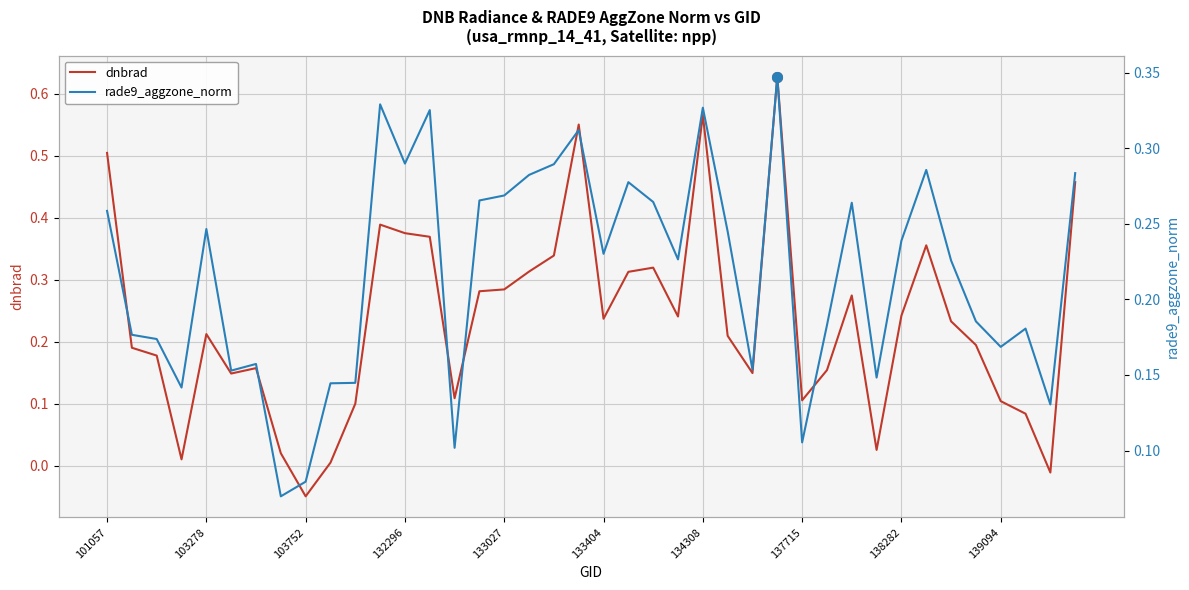

What is the sum of the rade9_aggzone_norm values at 26 and 21?

0.4